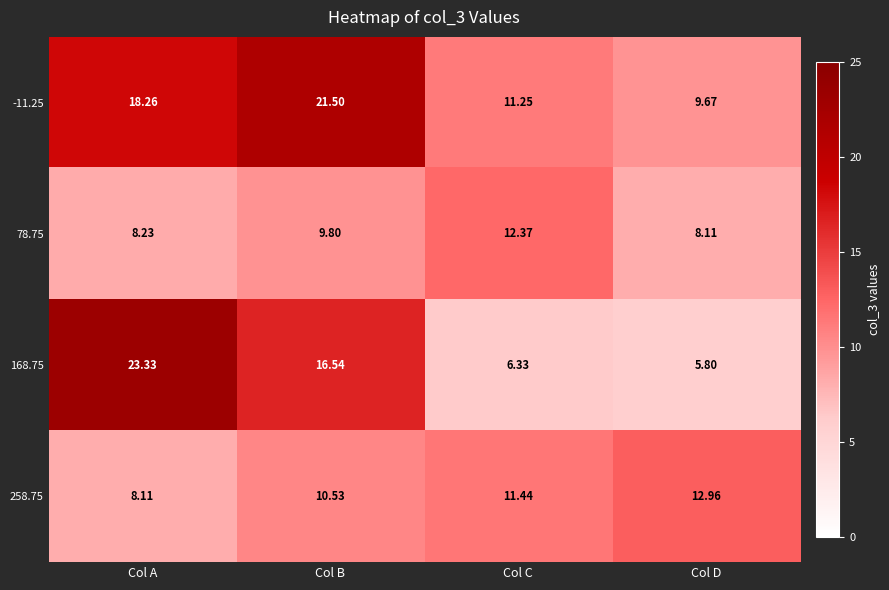

Which series changed the most between Col B and Col D?

-11.25